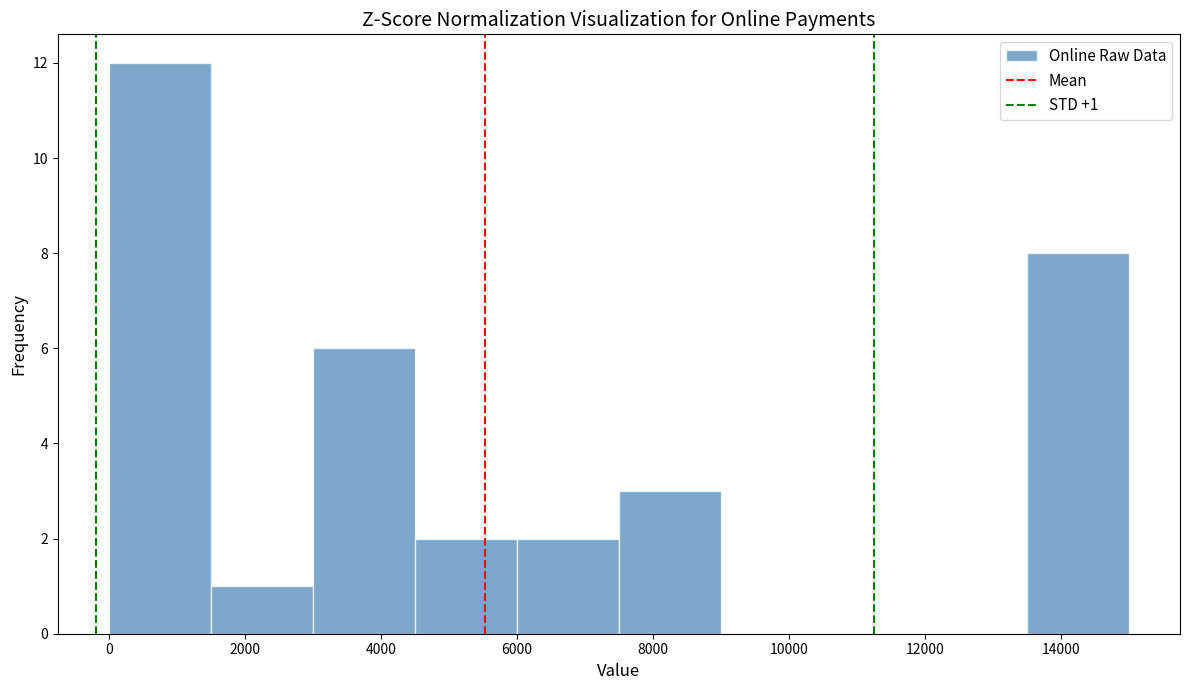

Which range on the x-axis has the tallest bar?

0 to 1500